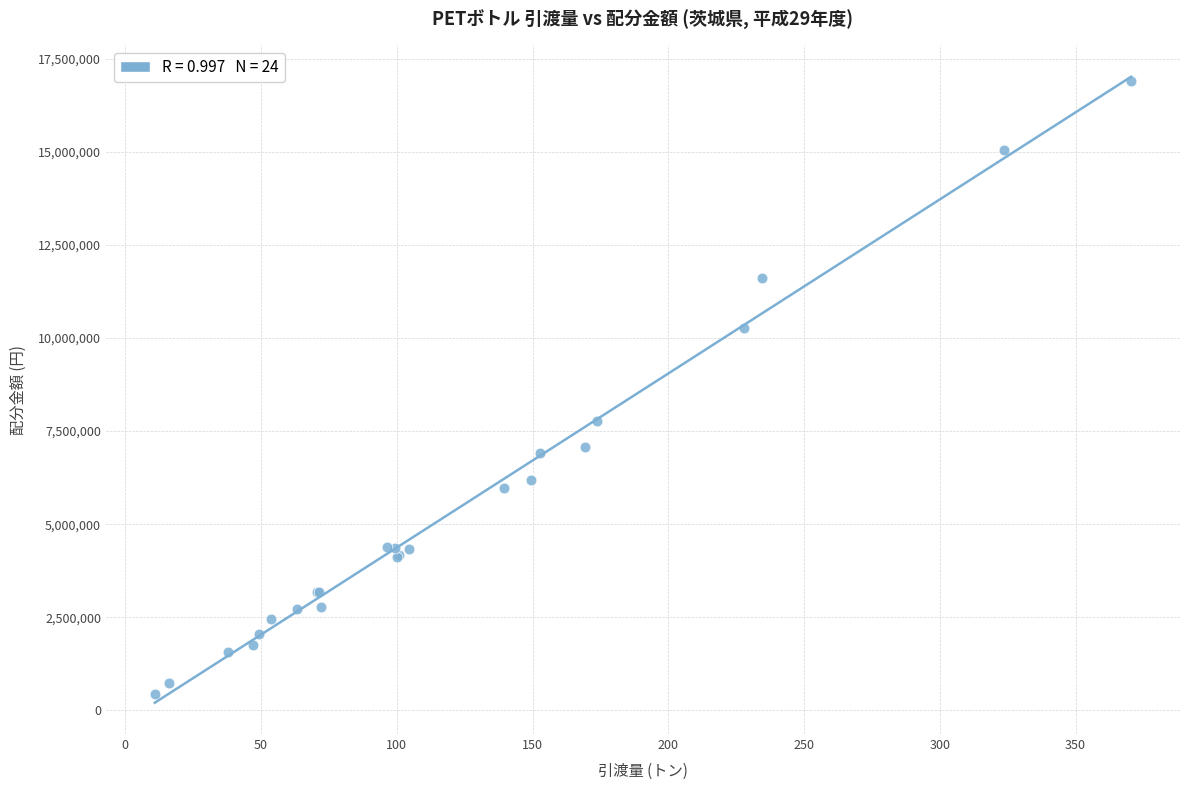

What Y value in the scatter plot is closest to 8669019?

7769080